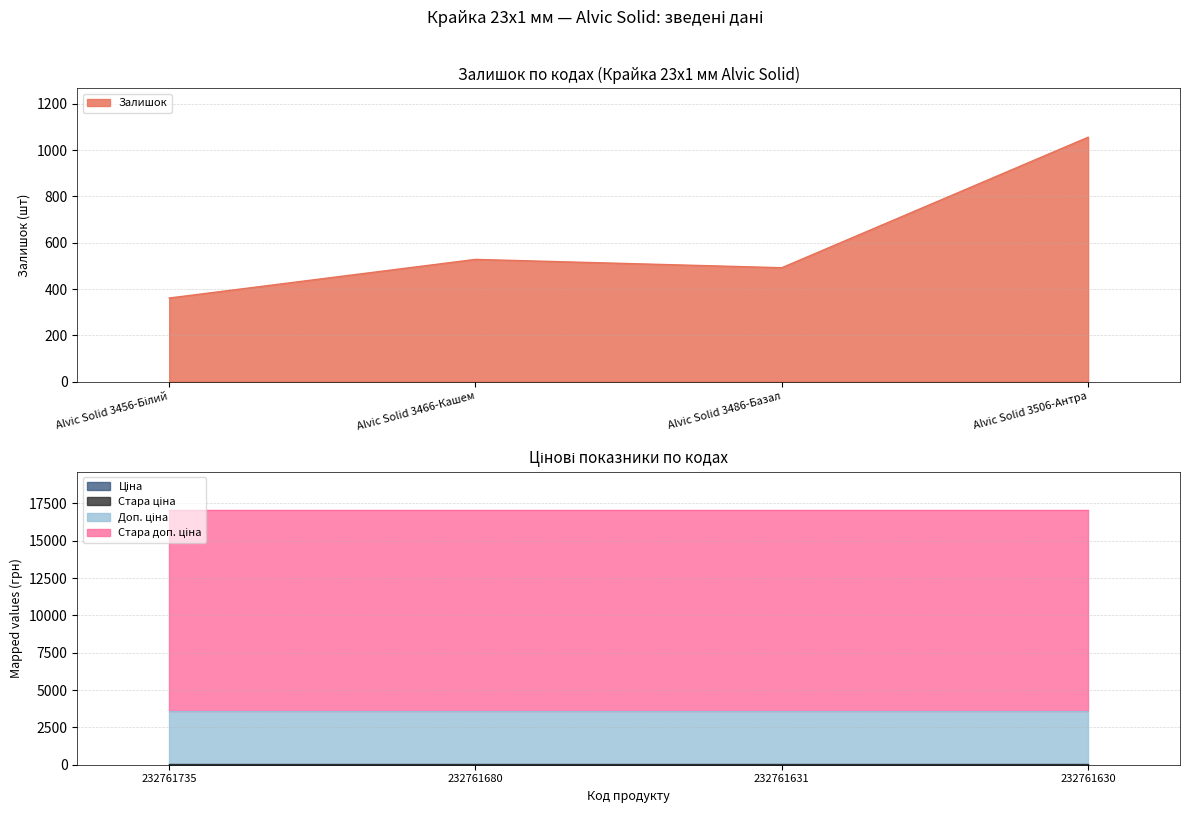

True or false: Доп. ціна and Стара доп. ціна cross at least once.

False